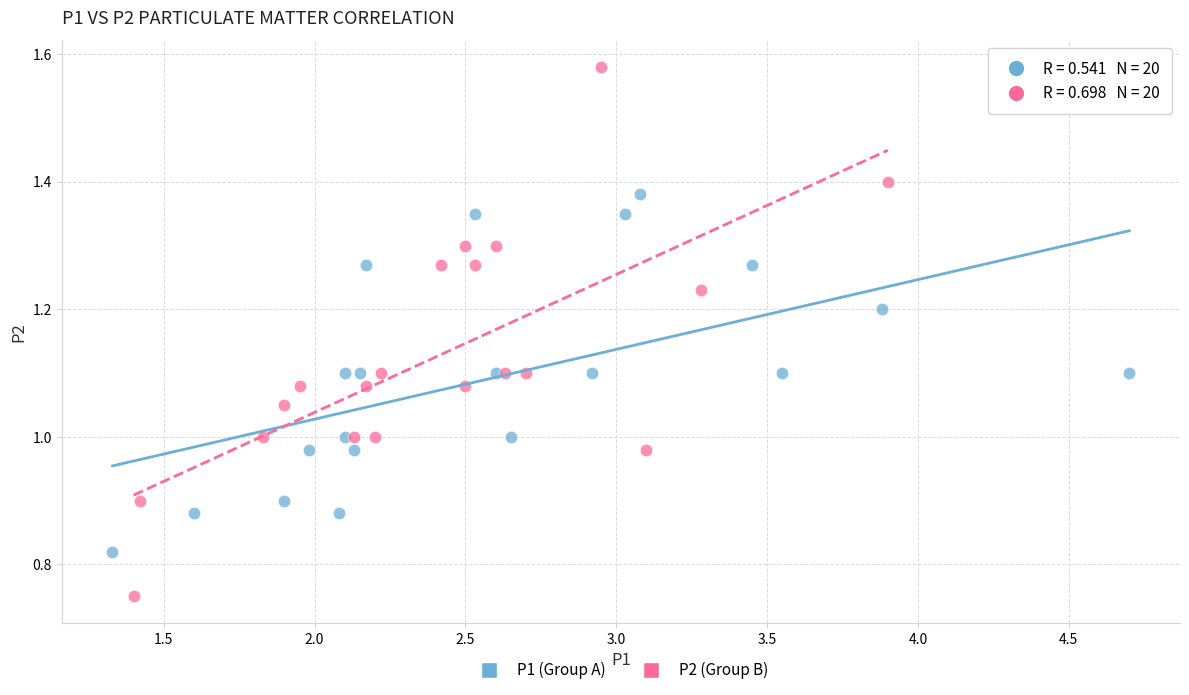

Which series reaches the maximum Y coordinate?

P2 (Group B)